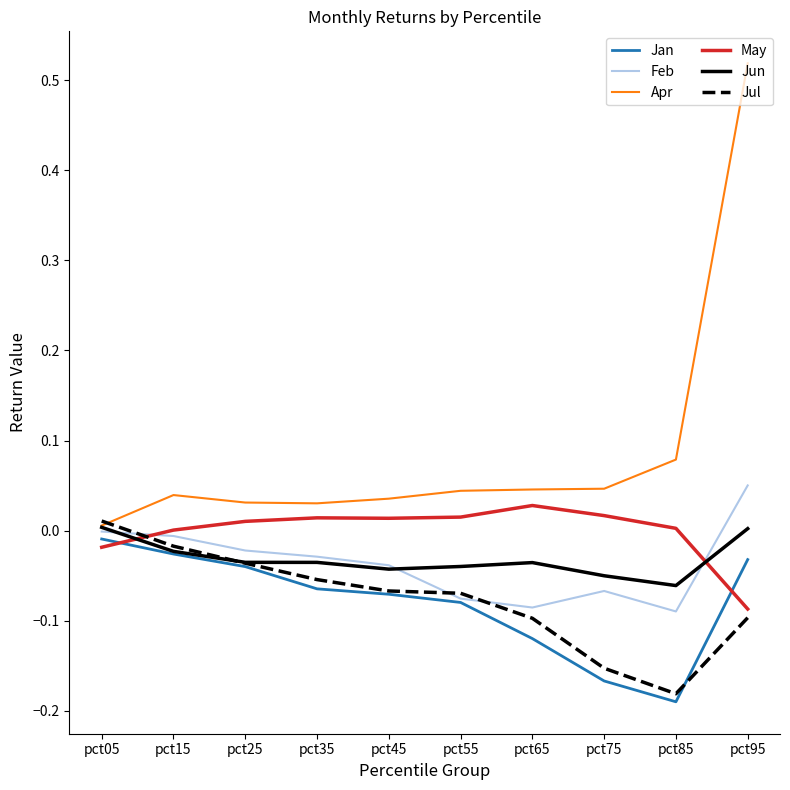

What are all the series names shown in the legend?

Jan, Feb, Apr, May, Jun, Jul